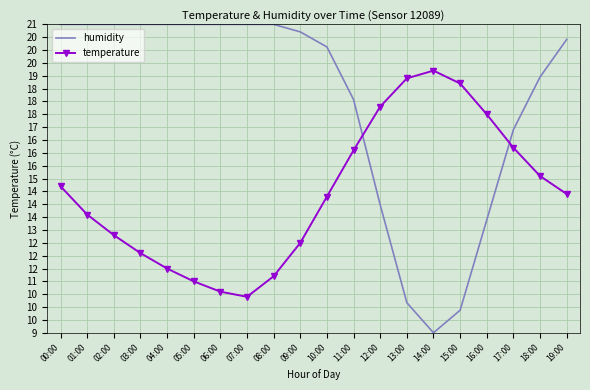

True or false: temperature and humidity cross at least once.

True